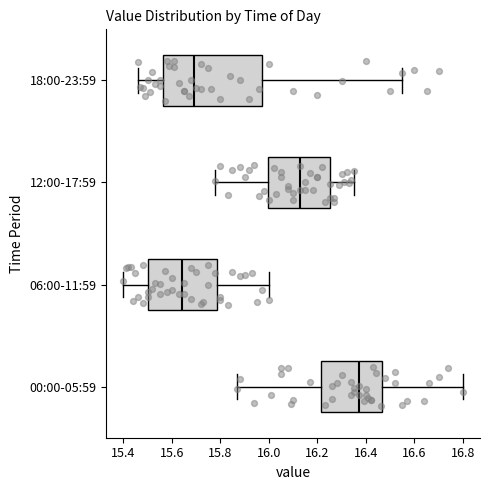

Reading bottom to top, transcribe this box plot: for each box, give where its median line is, the range the box spans, and where its two whiskers end, as read against the x-axis. The values are not printed on the chart, so give them approximately, as read against the axis.

00:00-05:59: median 16.38, box 16.22 to 16.46, whiskers 15.88 to 16.80
06:00-11:59: median 15.64, box 15.50 to 15.78, whiskers 15.40 to 16.00
12:00-17:59: median 16.14, box 16.00 to 16.26, whiskers 15.78 to 16.36
18:00-23:59: median 15.70, box 15.56 to 15.98, whiskers 15.46 to 16.56